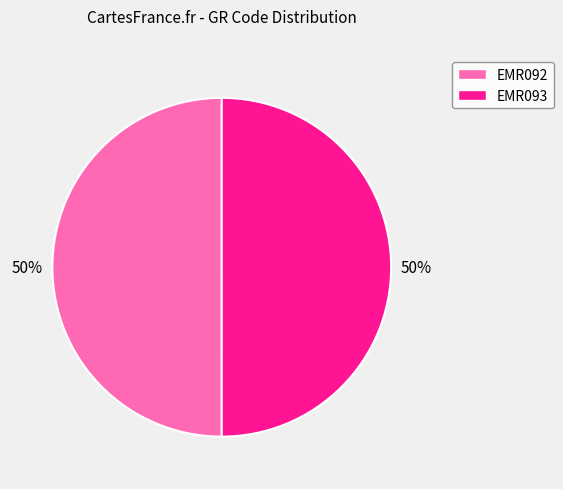

How many segments does this pie chart have?

2